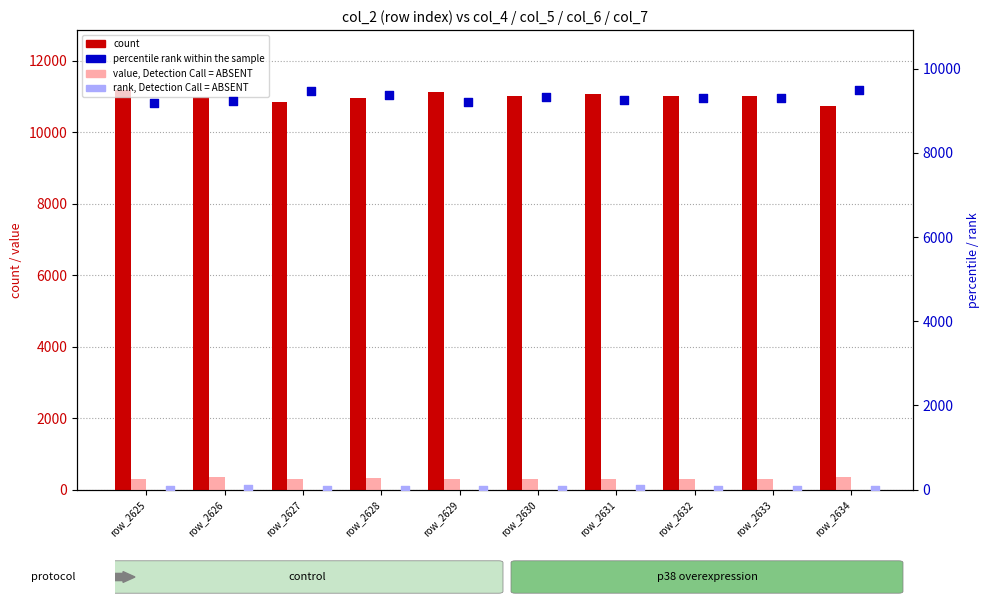

Which series reaches the maximum Y coordinate?

col_4 (count)